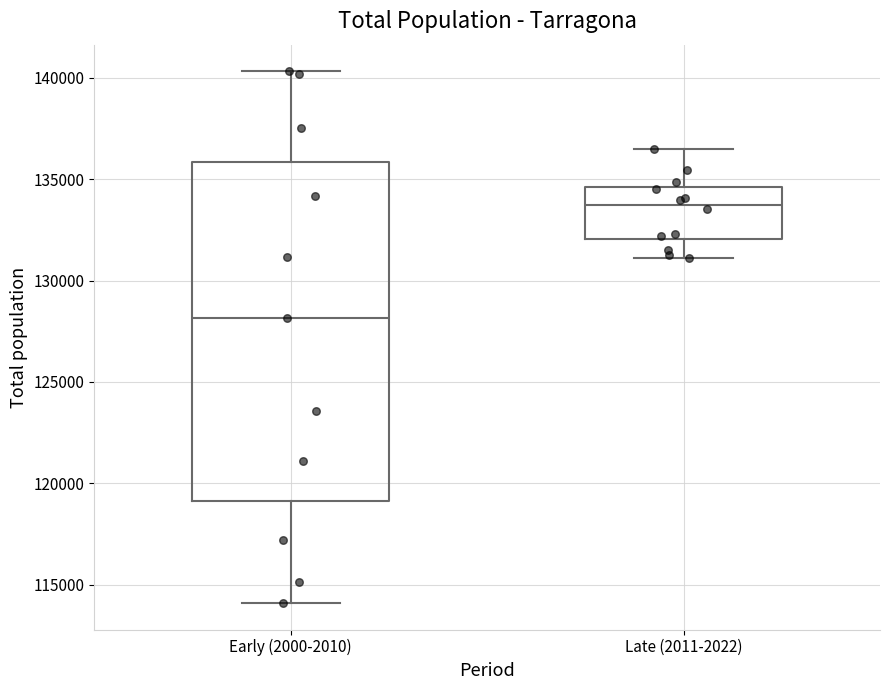

Reading left to right, transcribe this box plot: for each box, give where its median line is, the range the box spans, and where its two whiskers end, as read against the y-axis. The values are not printed on the chart, so give them approximately, as read against the axis.

Early (2000-2010): median 128000, box 119000 to 136000, whiskers 114000 to 140500
Late (2011-2022): median 133500, box 132000 to 134500, whiskers 131000 to 136500